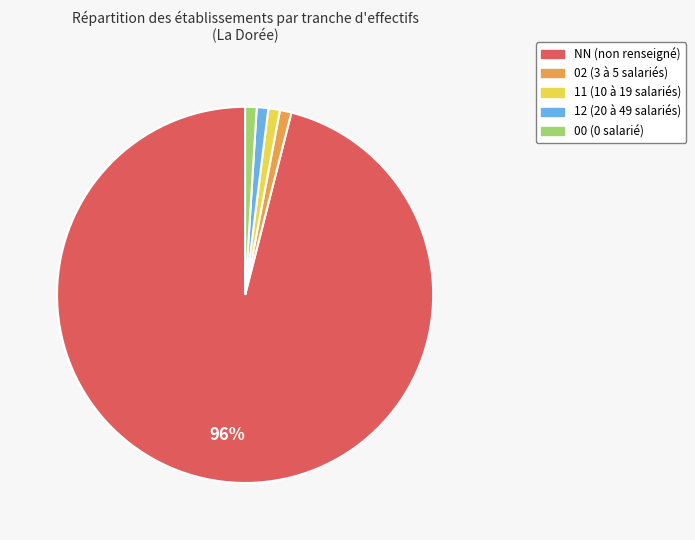

To the nearest percent, what percentage of the pie is 02?

1%